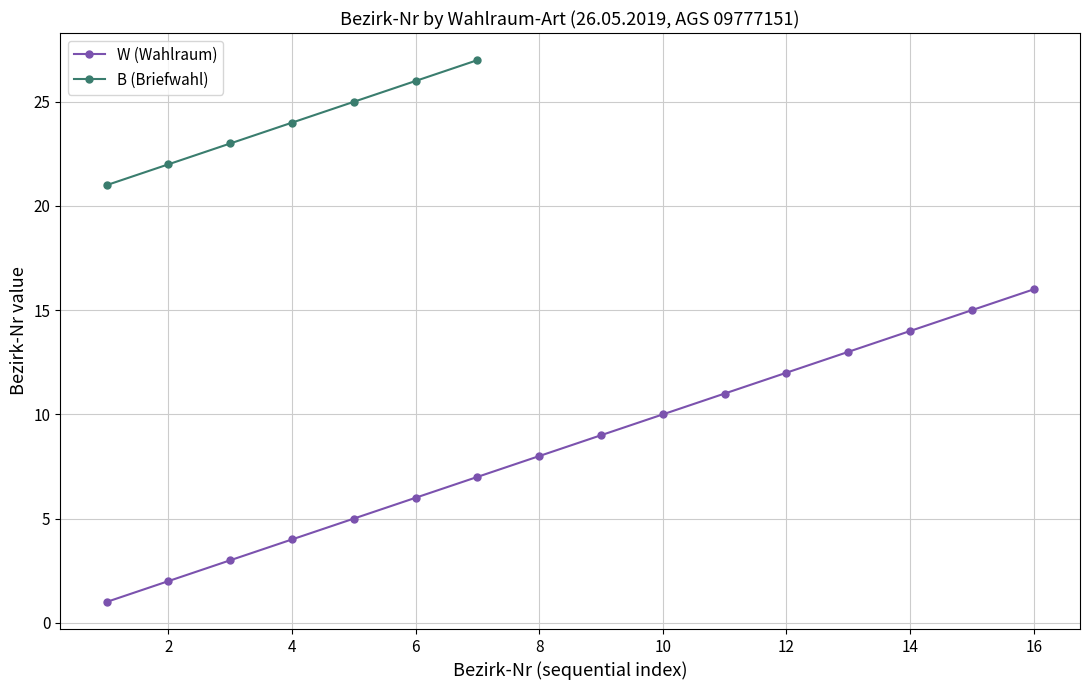

What is the average value?

8